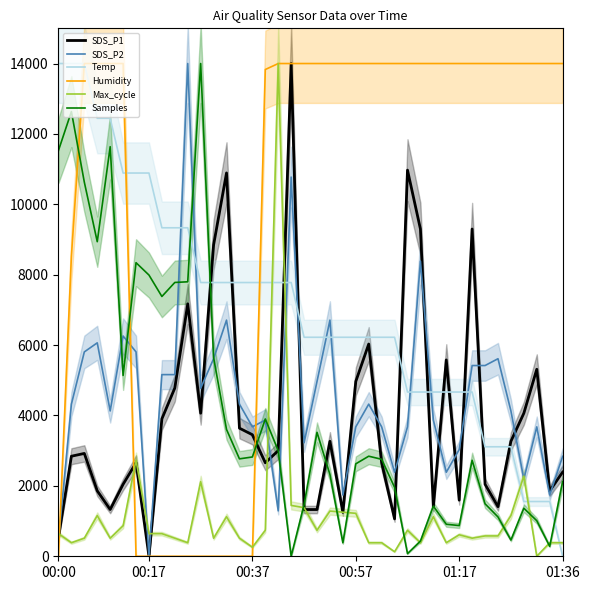

How many times do SDS_P2 and Max_cycle cross each other?

7